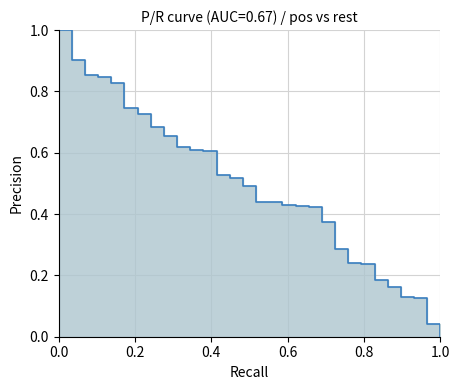

True or false: the data shows 0.8 at 10.

False